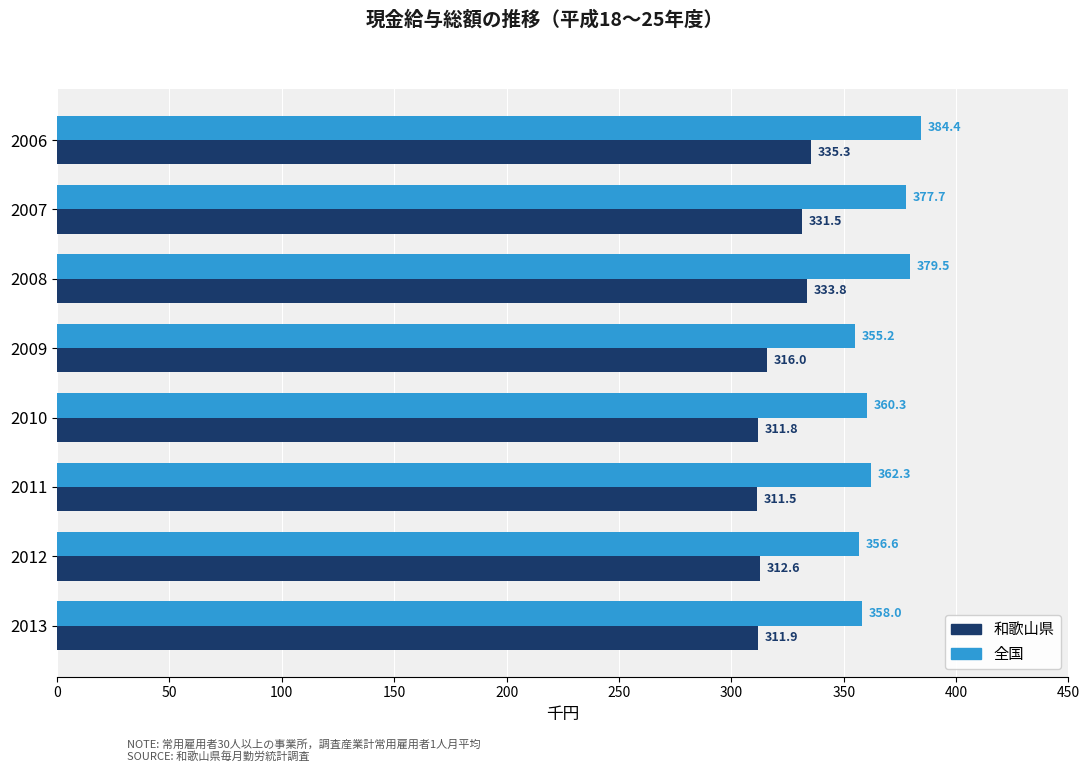

Rank the series by their average value, from lowest to highest.

和歌山県, 全国